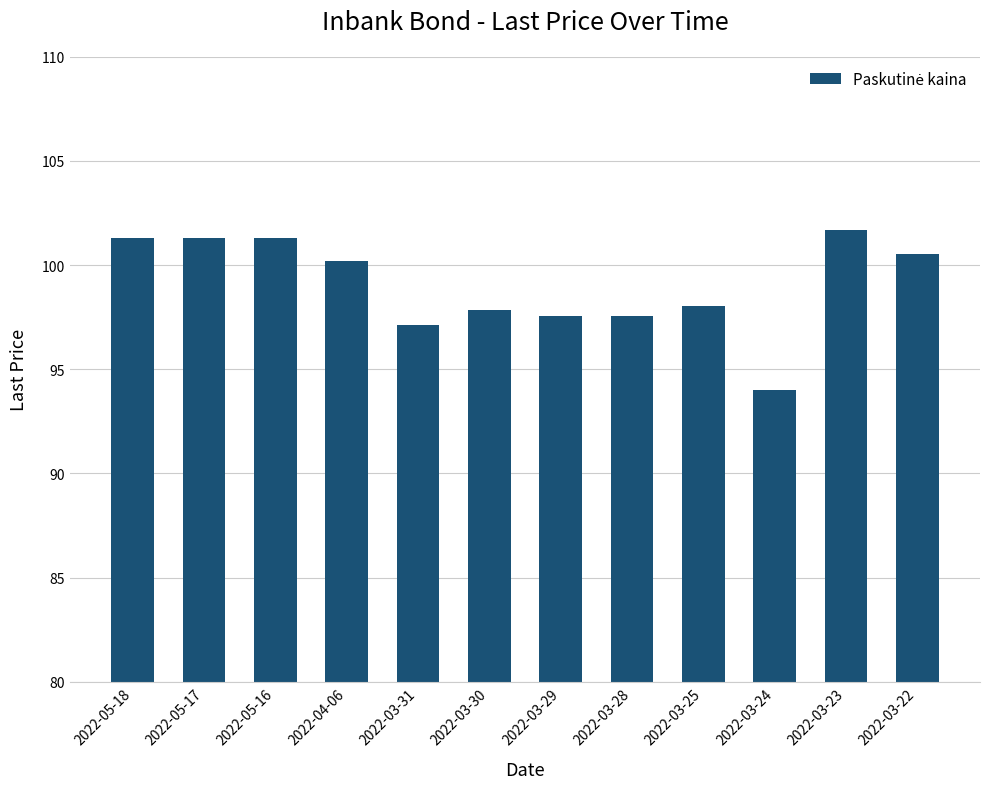

What is the value of the 3rd bar from the left?

101.3